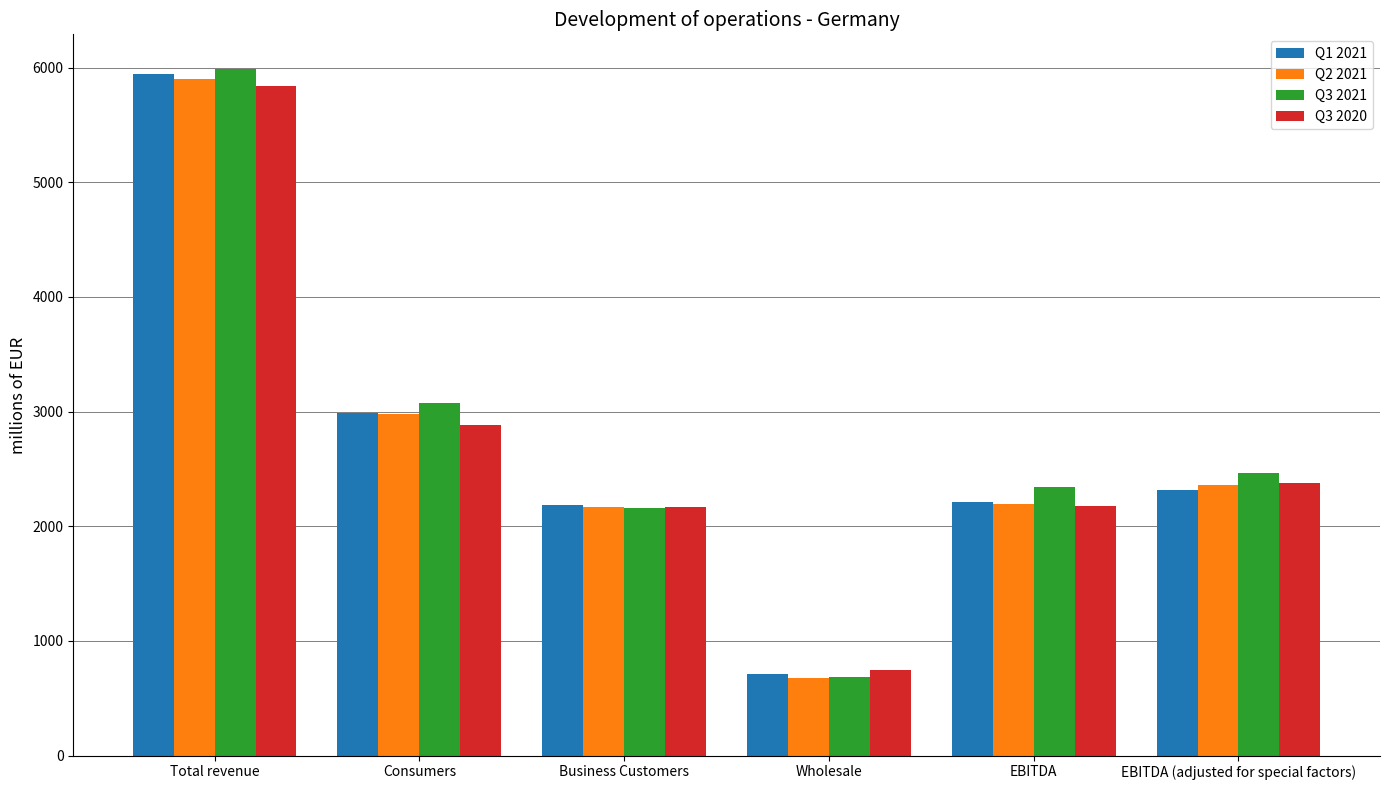

What is the spread (max minus min) of values at Consumers?

196